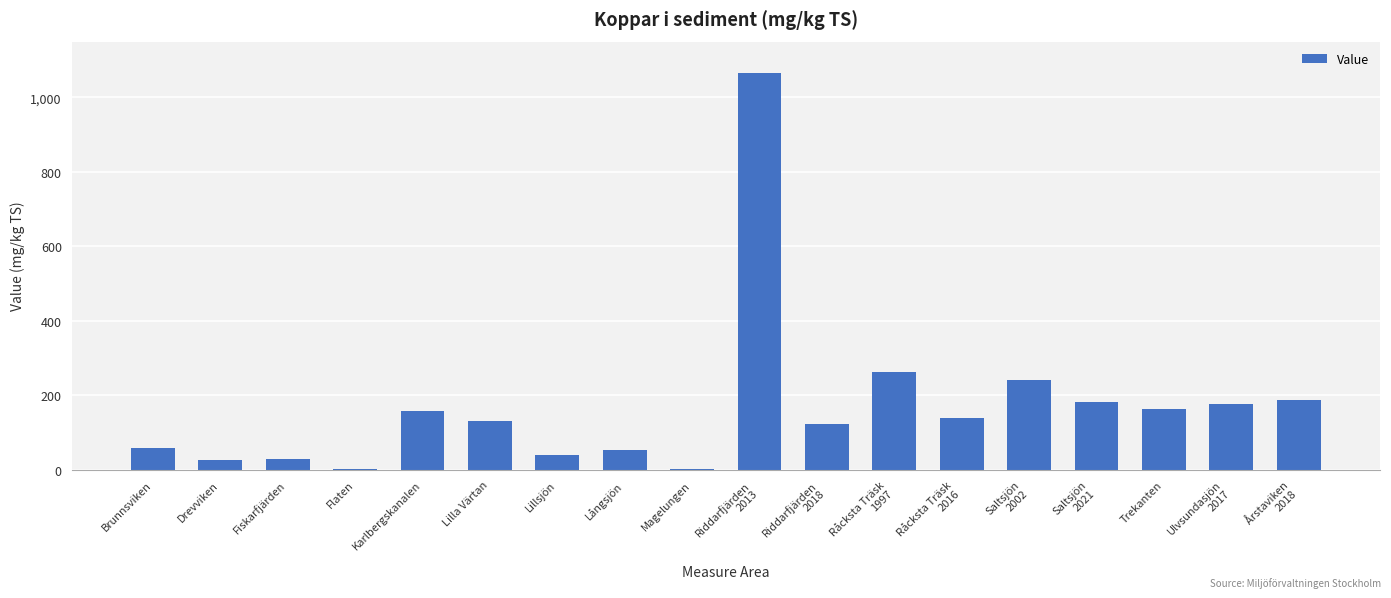

Is it true that the value at Trekanten is 163.5?

True